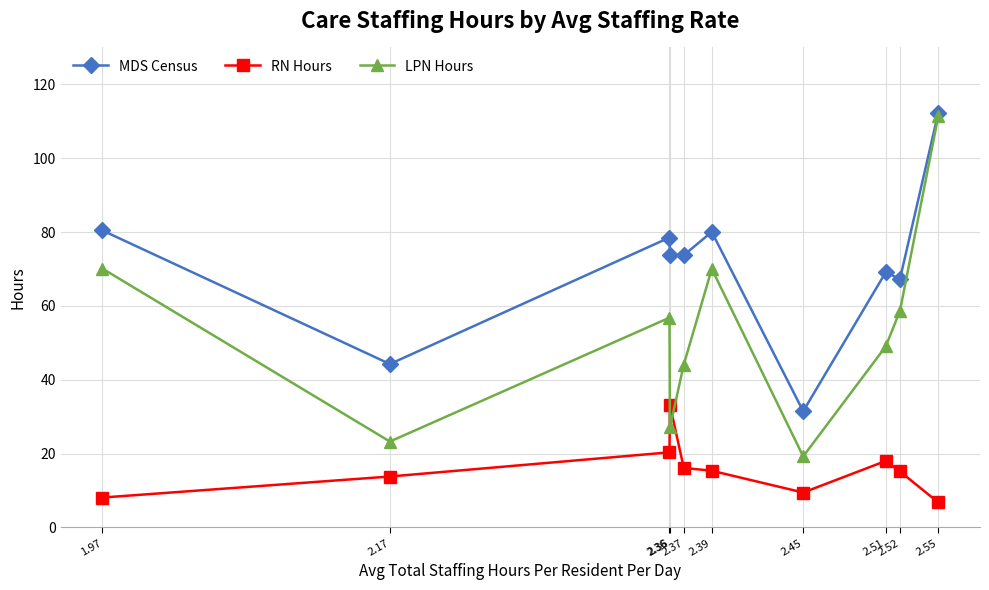

Which has a higher value, 2.45 or 2.52?

2.52